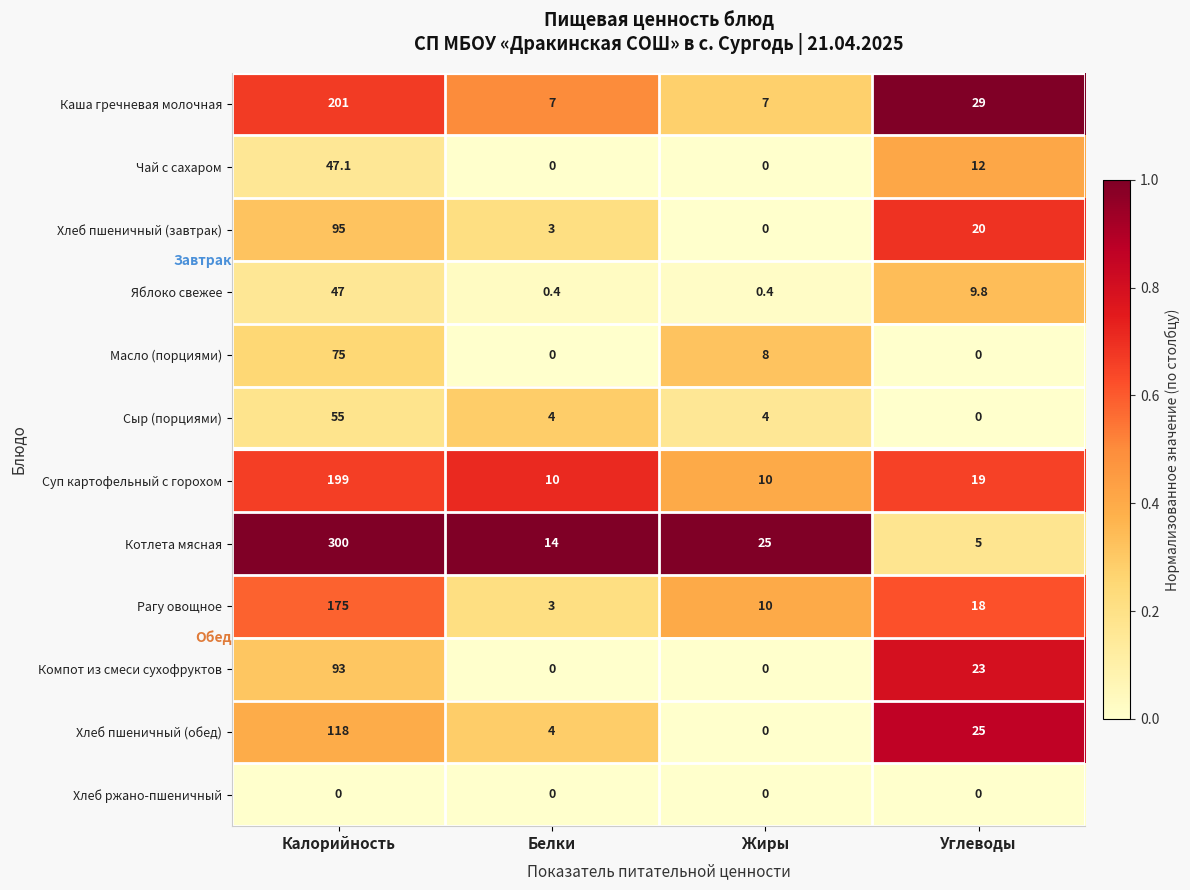

The value of Хлеб ржано-пшеничный at Углеводы is 0.0. True or false?

True